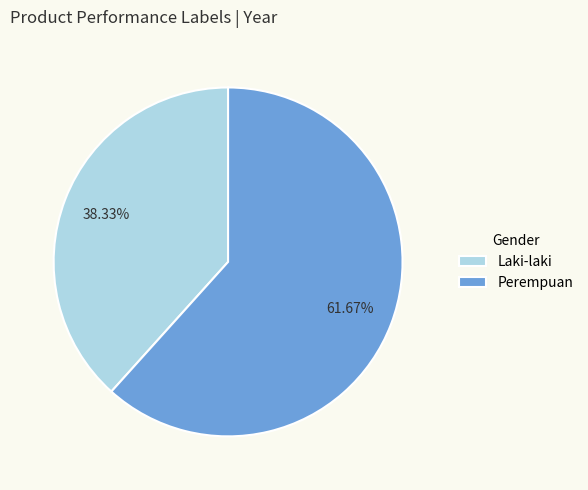

Which slice is the largest?

Perempuan